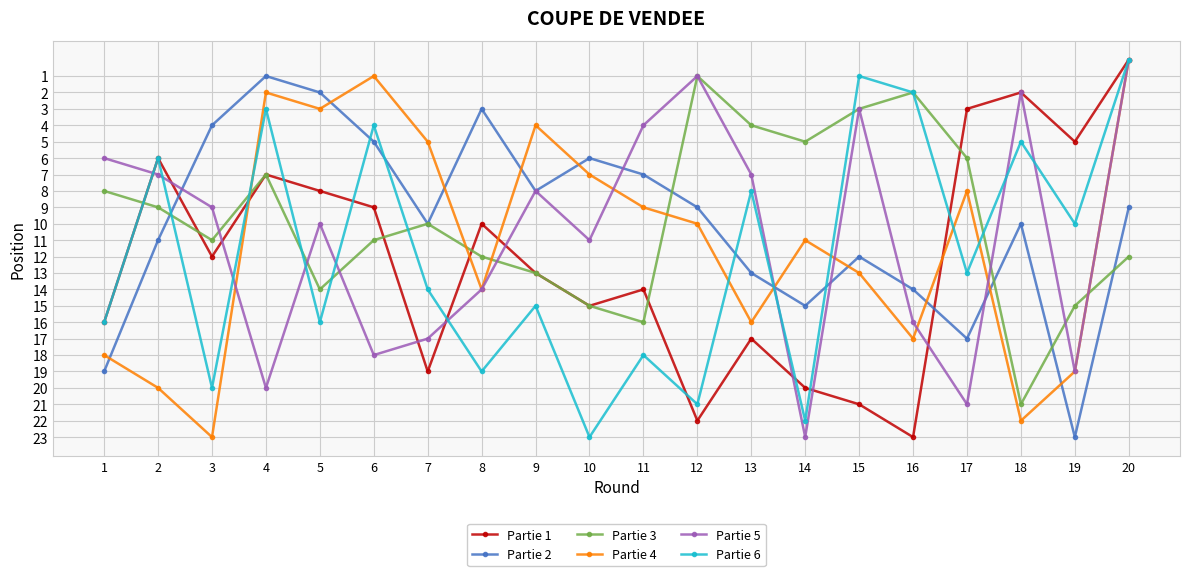

Count the number of categories in the chart.

20